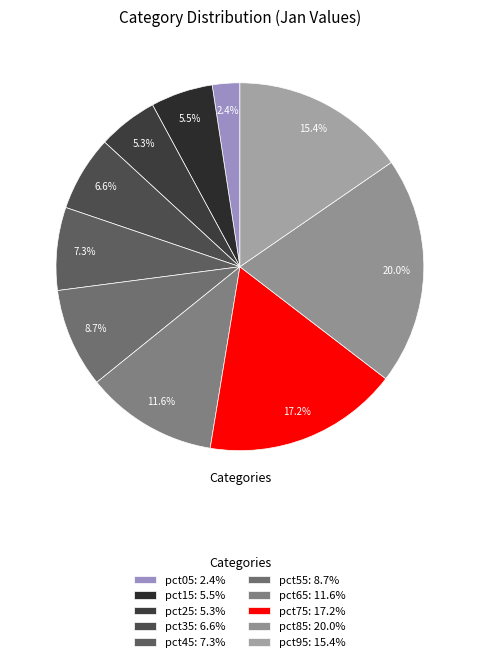

Is the sum of pct45 and pct25 greater than half?

No